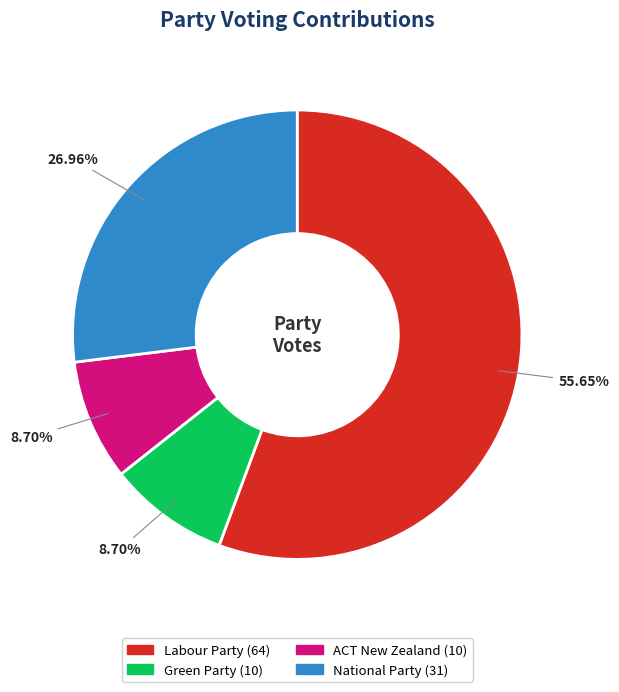

Combined, do Green Party and Labour Party account for over 50%?

Yes